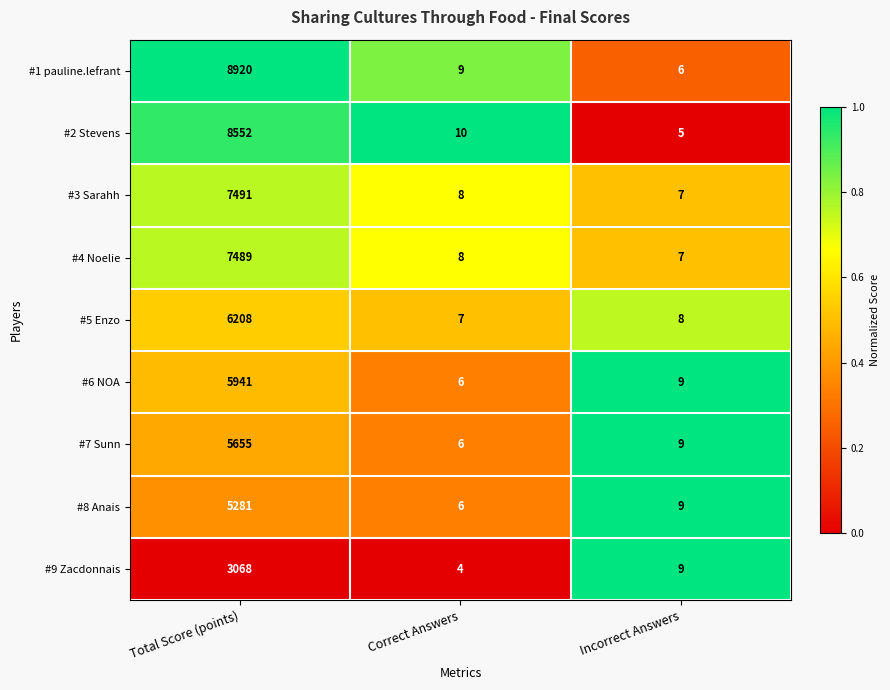

Reading right to left, what are all the values shown in this chart?

#1 pauline.lefrant: 6	9	8920
#2 Stevens: 5	10	8552
#3 Sarahh: 7	8	7491
#4 Noelie: 7	8	7489
#5 Enzo: 8	7	6208
#6 NOA: 9	6	5941
#7 Sunn: 9	6	5655
#8 Anais: 9	6	5281
#9 Zacdonnais: 9	4	3068